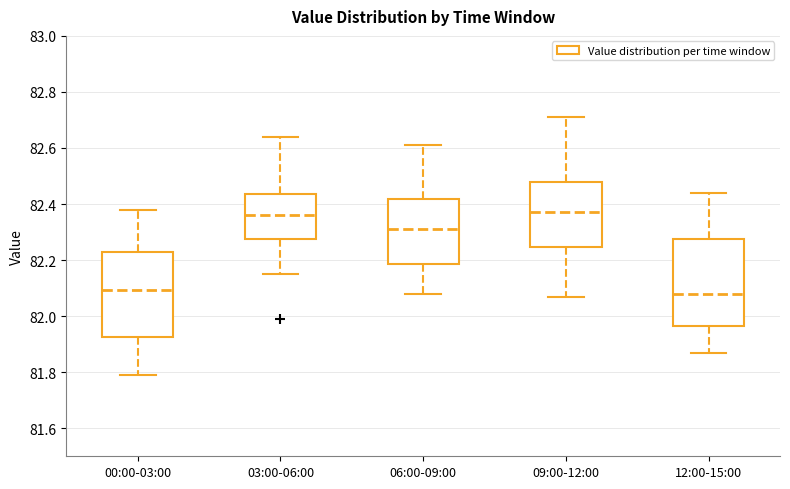

Where does the upper whisker of the box for 12:00-15:00 end on the y-axis? The values are not printed on the chart, so give them approximately, as read against the axis.

82.44